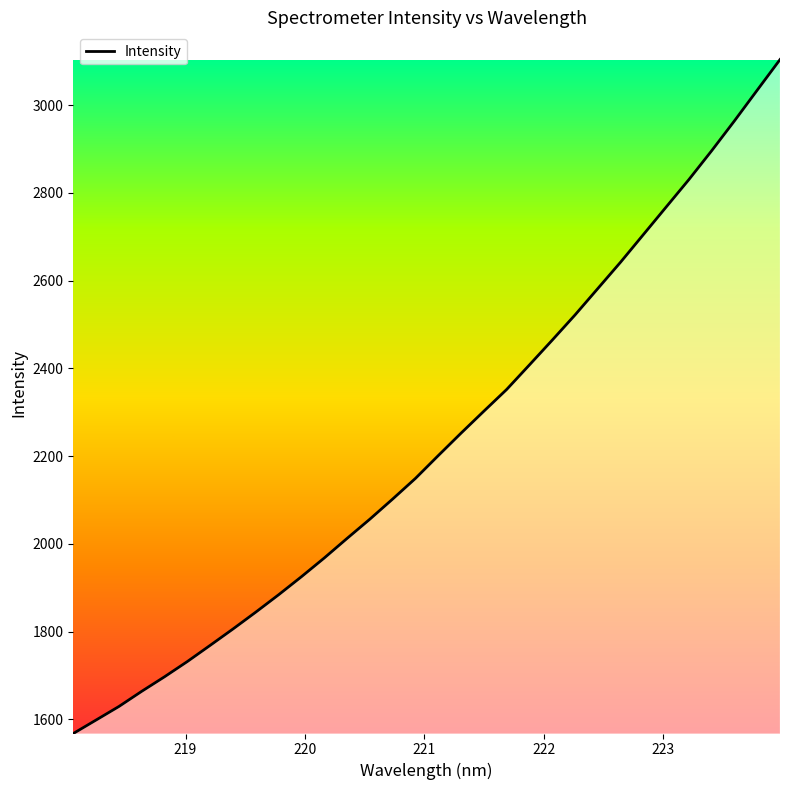

How many values are below 2201?

16